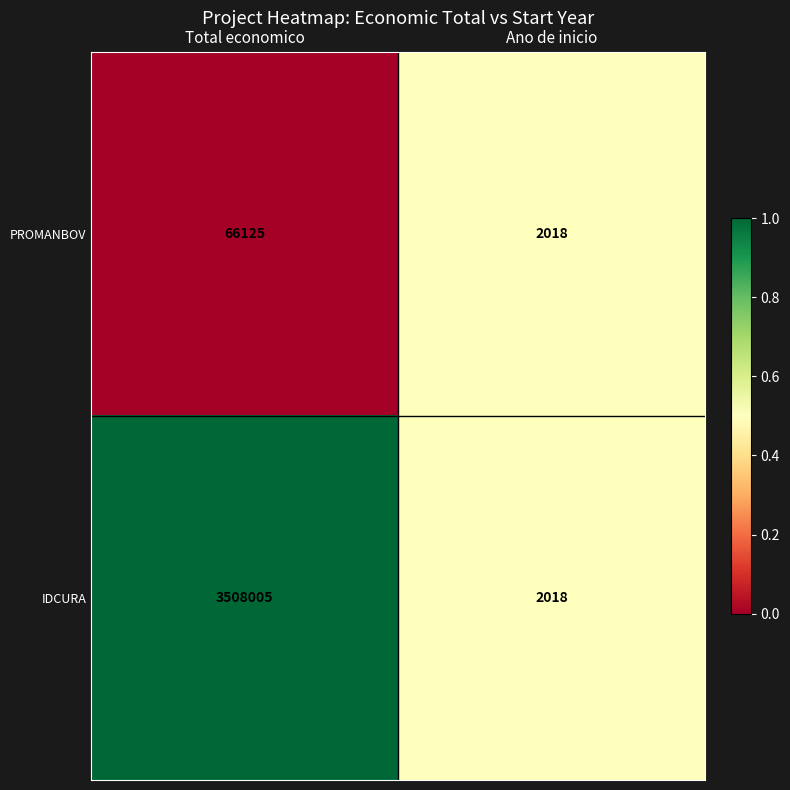

Between Total economico and Ano de inicio, which series saw the biggest shift?

IDCURA